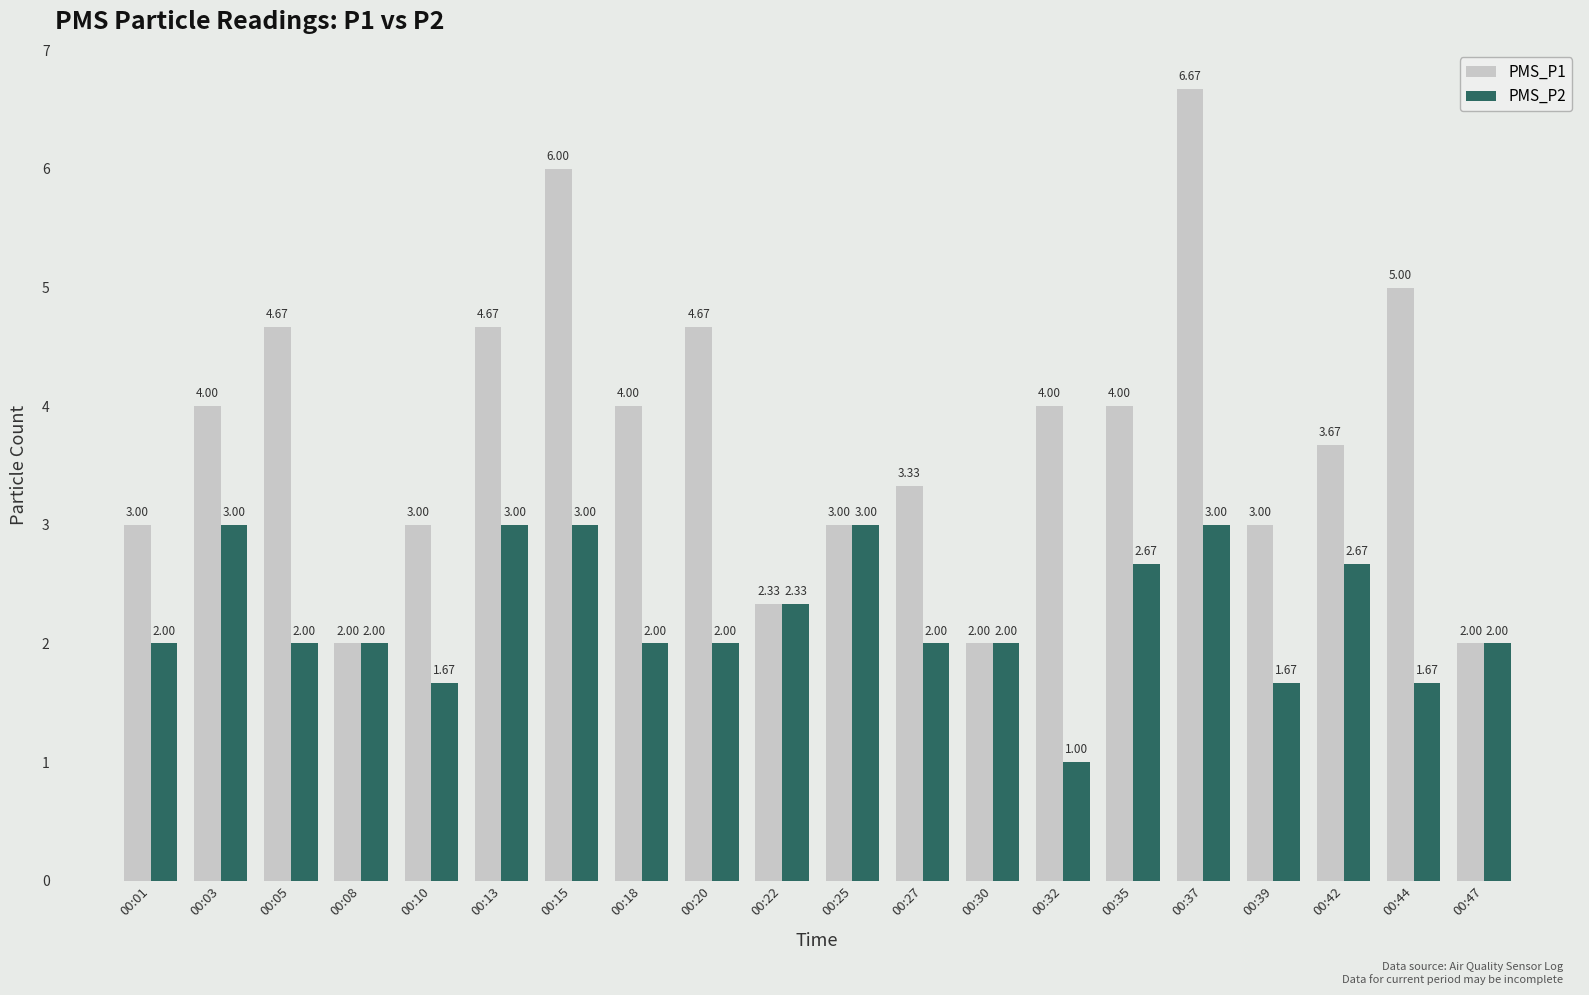

Rank the series by their maximum value, from highest to lowest.

PMS_P1, PMS_P2